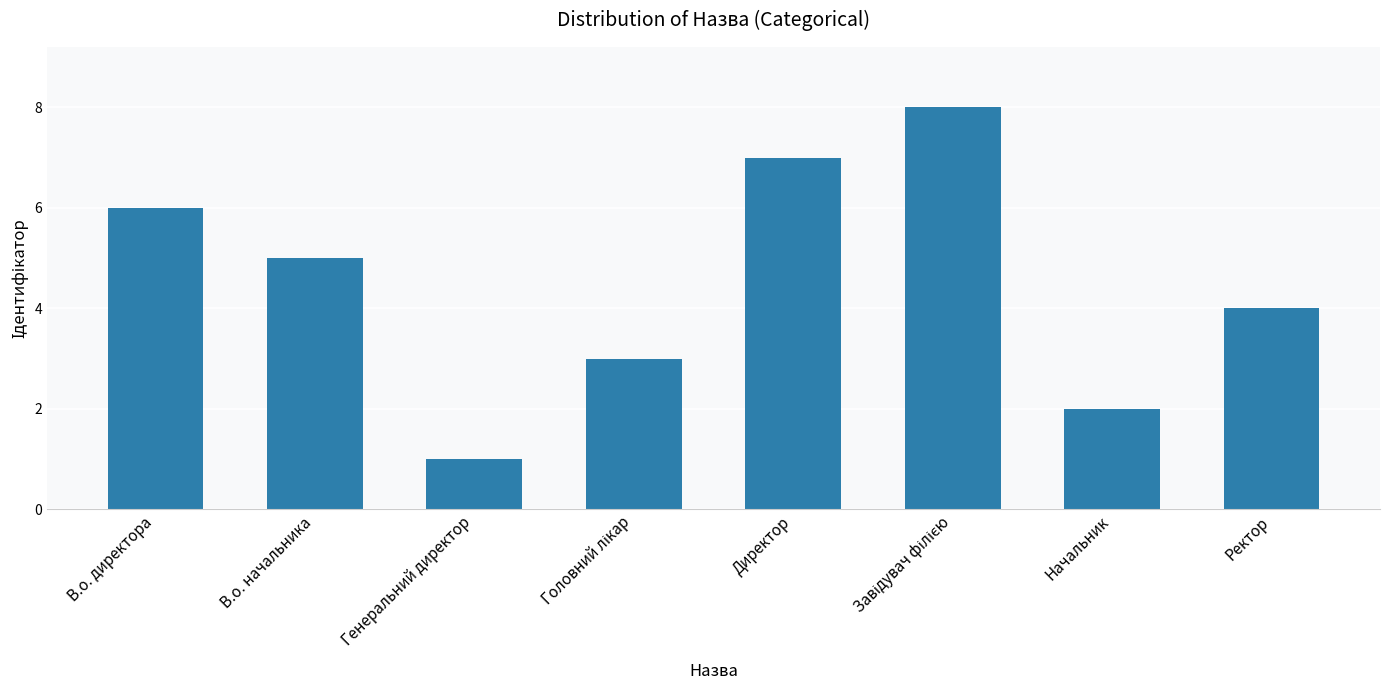

What is the sum of all values?

36